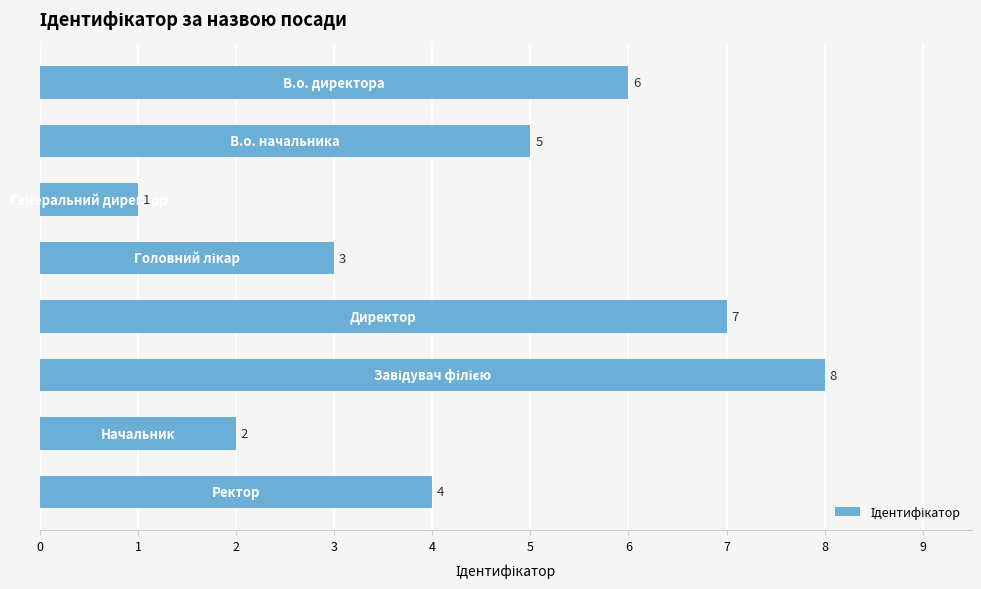

What is the maximum value shown in the chart?

8